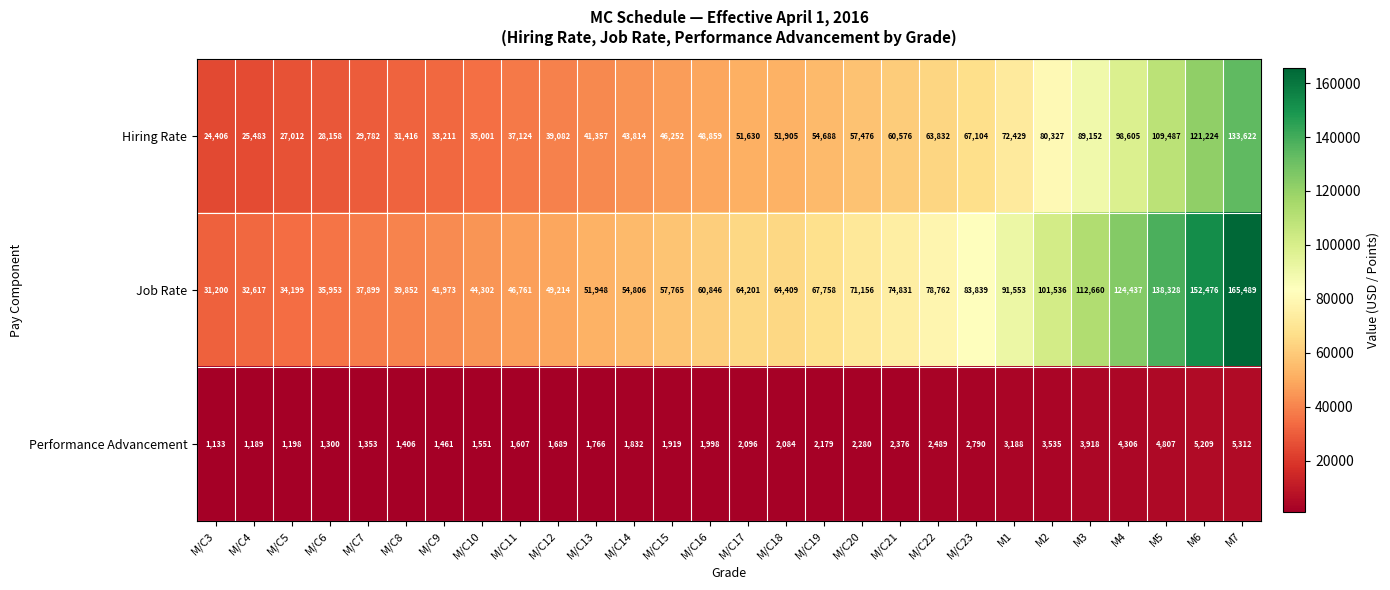

How many distinct data groups are displayed?

3